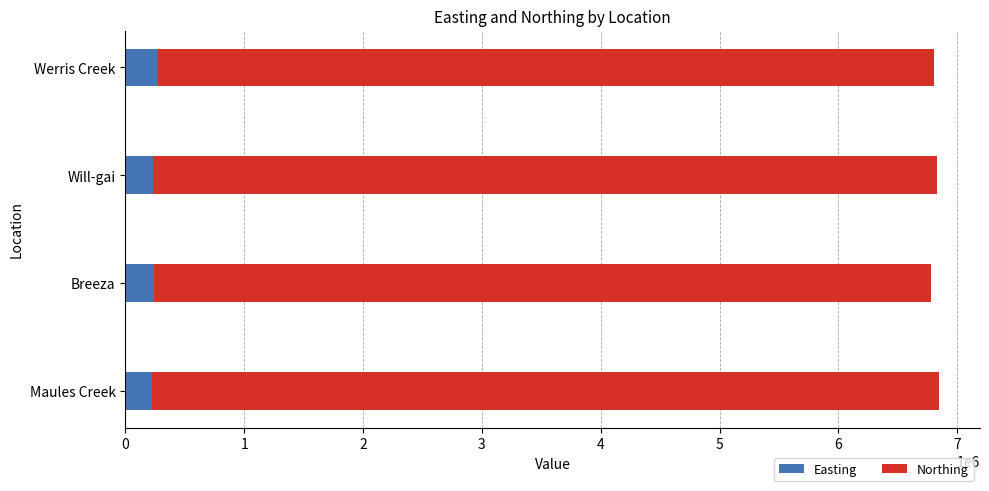

What is the sum of all Easting values?

971882